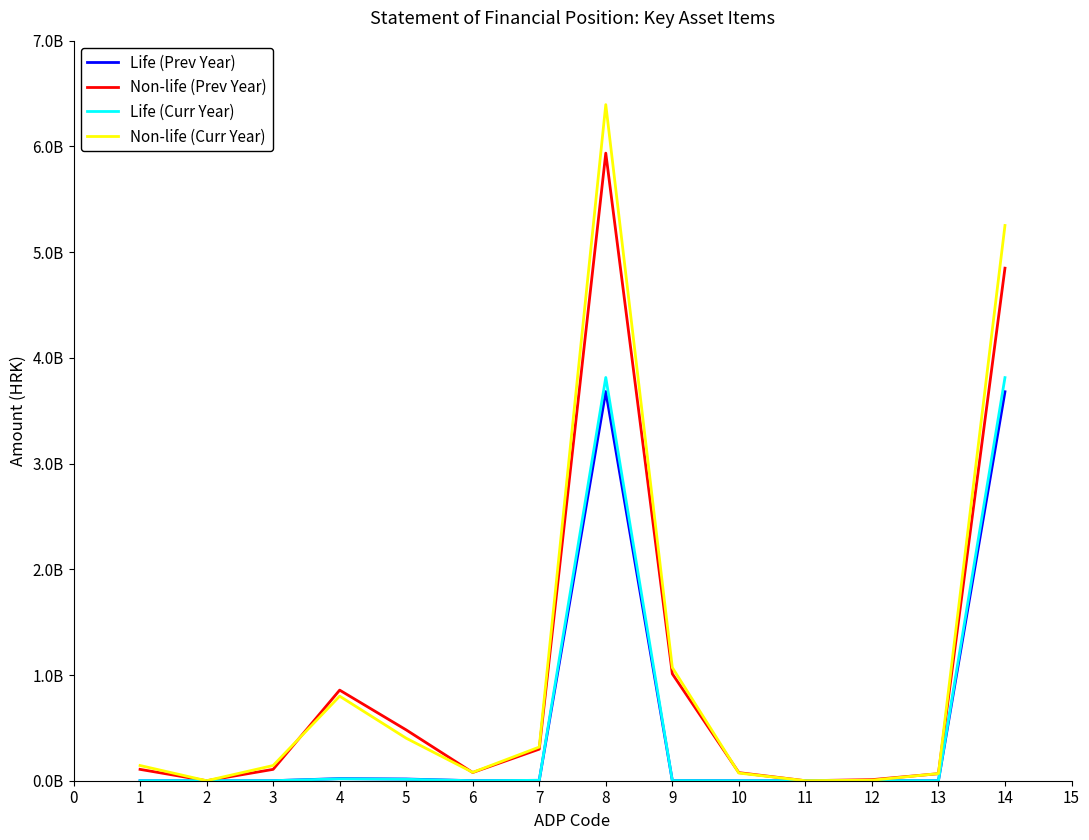

At how many categories does at least one series exceed 688630721?

4